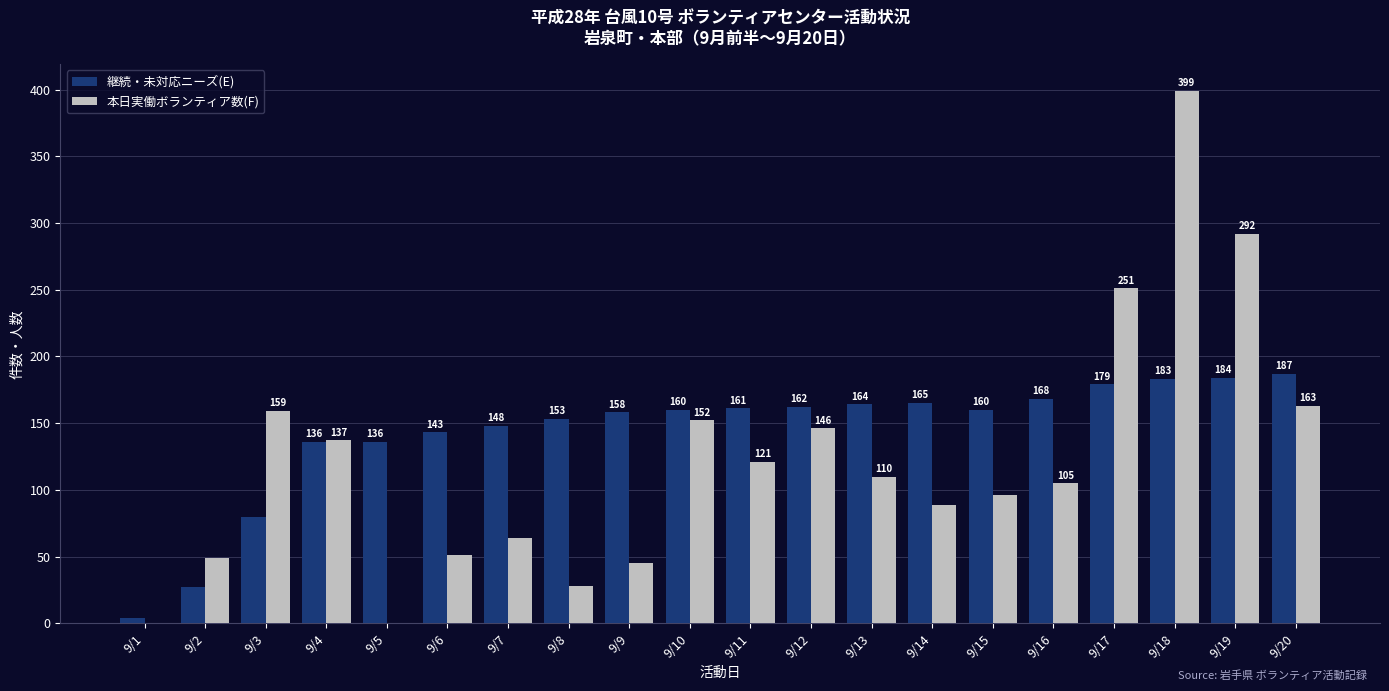

Which category has the highest value across all series?

9/18